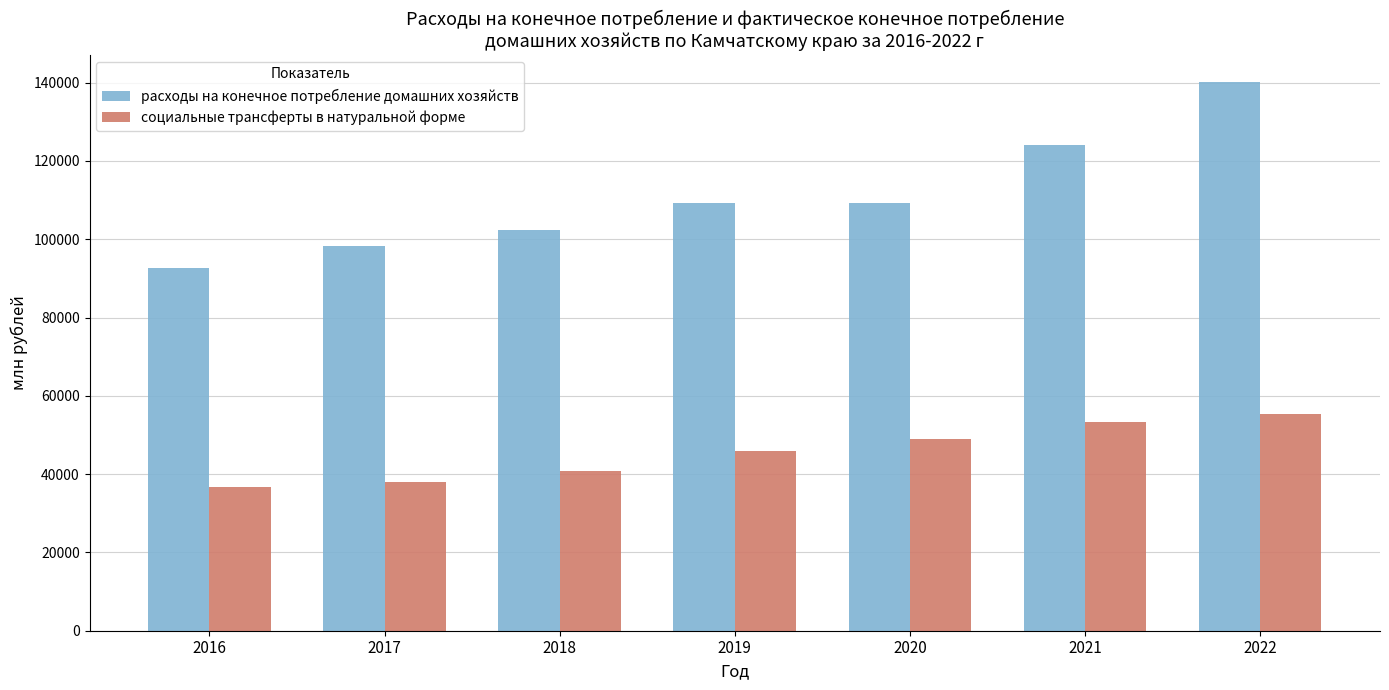

What is the total value across all series at 2021?

177398.0